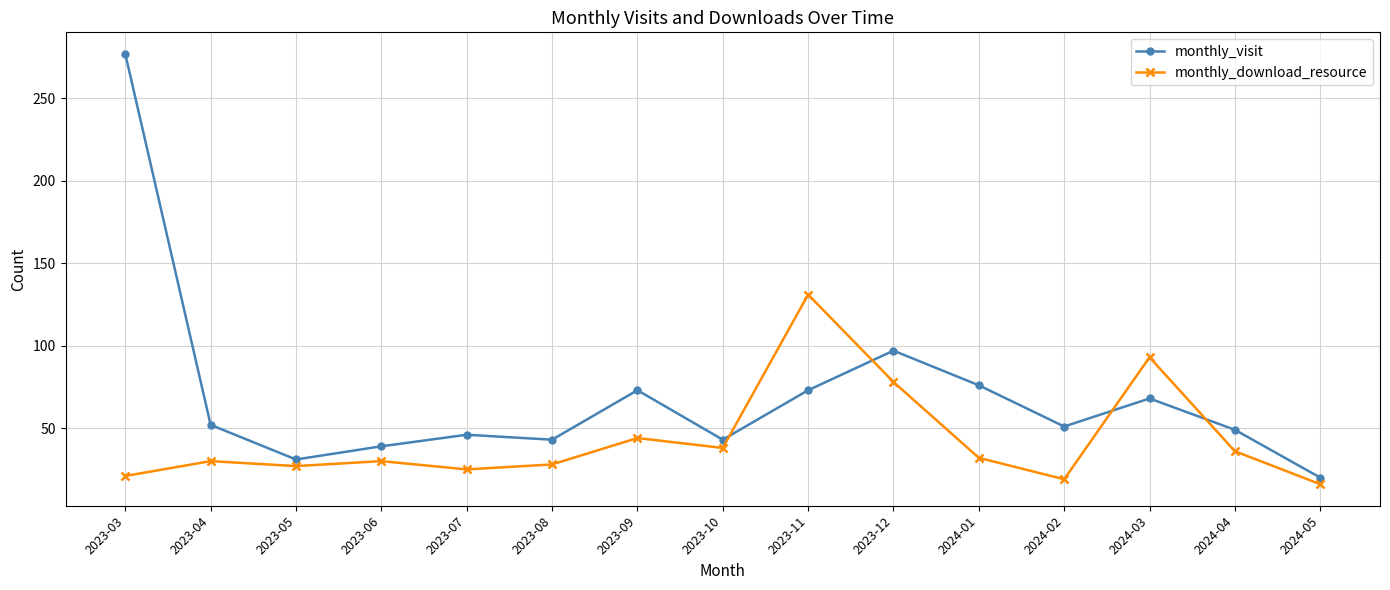

True or false: monthly_visit and monthly_download_resource intersect in this chart.

True